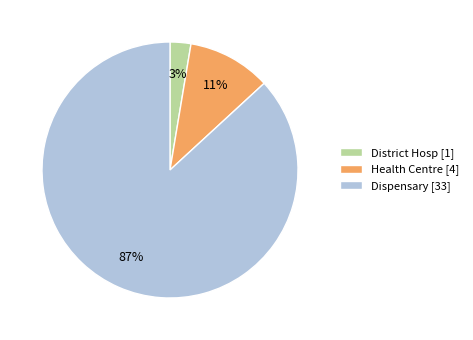

To the nearest percent, what is the average slice percentage?

33%